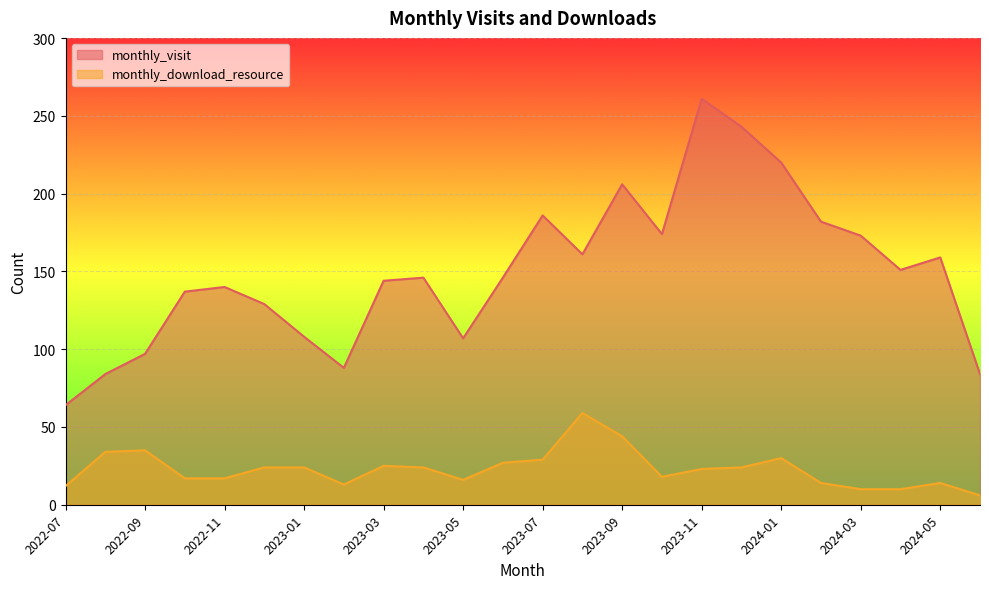

Reading right to left, transcribe all the data shown in this chart.

monthly_visit: 84	159	151	173	182	220	243	261	174	206	161	186	146	107	146	144	88	108	129	140	137	97	84	64
monthly_download_resource: 6	14	10	10	14	30	24	23	18	44	59	29	27	16	24	25	13	24	24	17	17	35	34	12